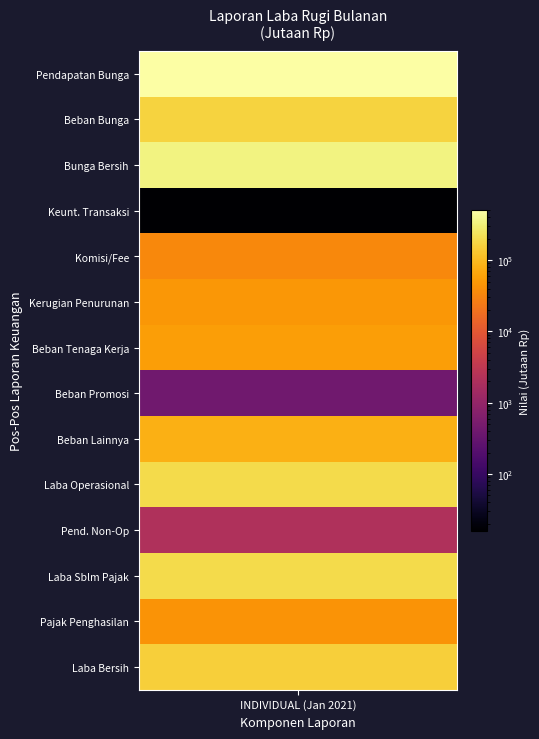

Is the value of Pendapatan Bunga bersih at 1 greater than the value of LABA OPERASIONAL at 4?

No